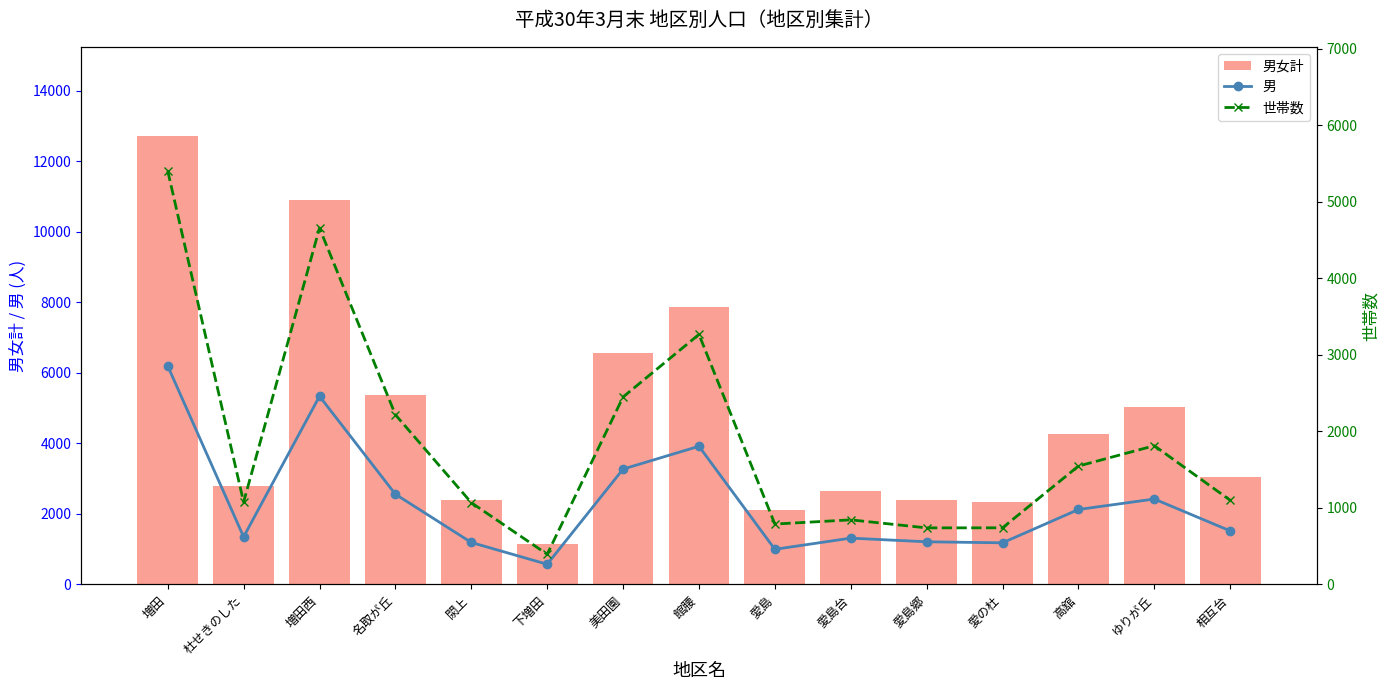

How many values in the 男 series are below 1520?

7